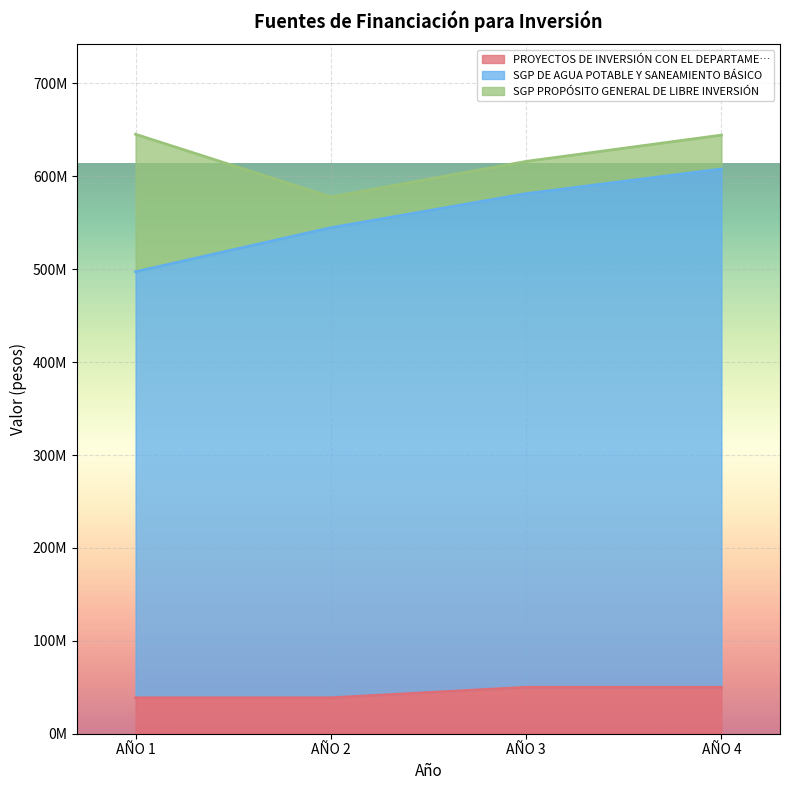

Which series has the largest total across all categories?

SGP DE AGUA POTABLE Y SANEAMIENTO BÁSICO